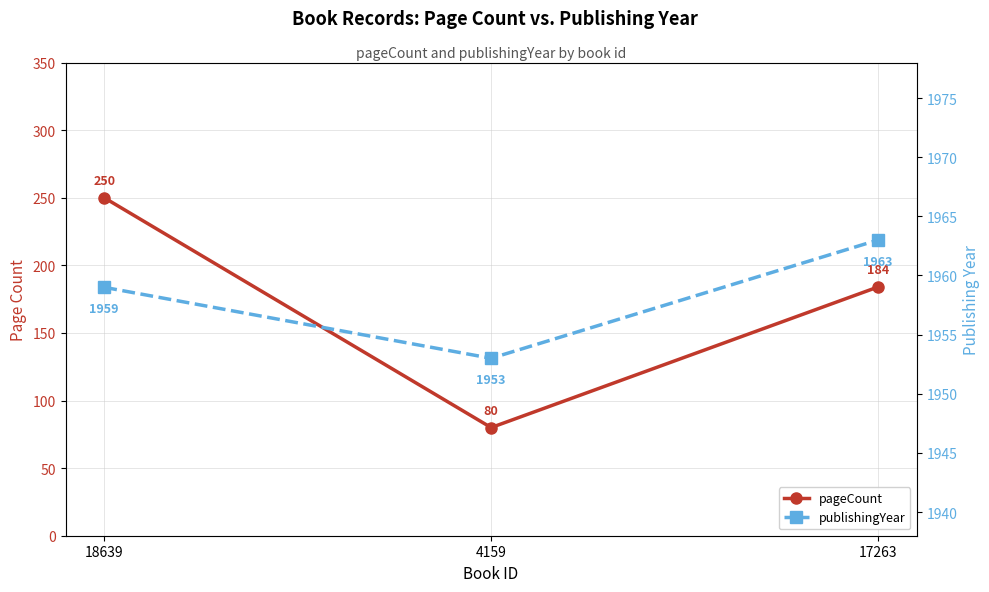

Rank the series by their average value, from lowest to highest.

pageCount, publishingYear